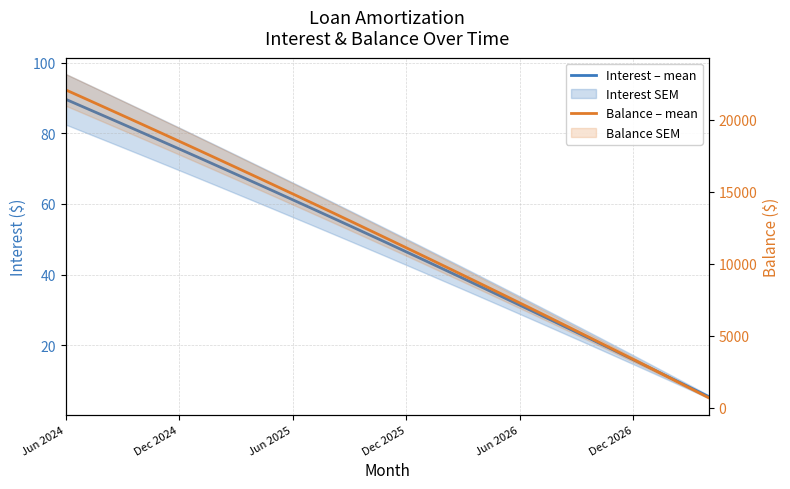

How many lines are shown in the chart?

2